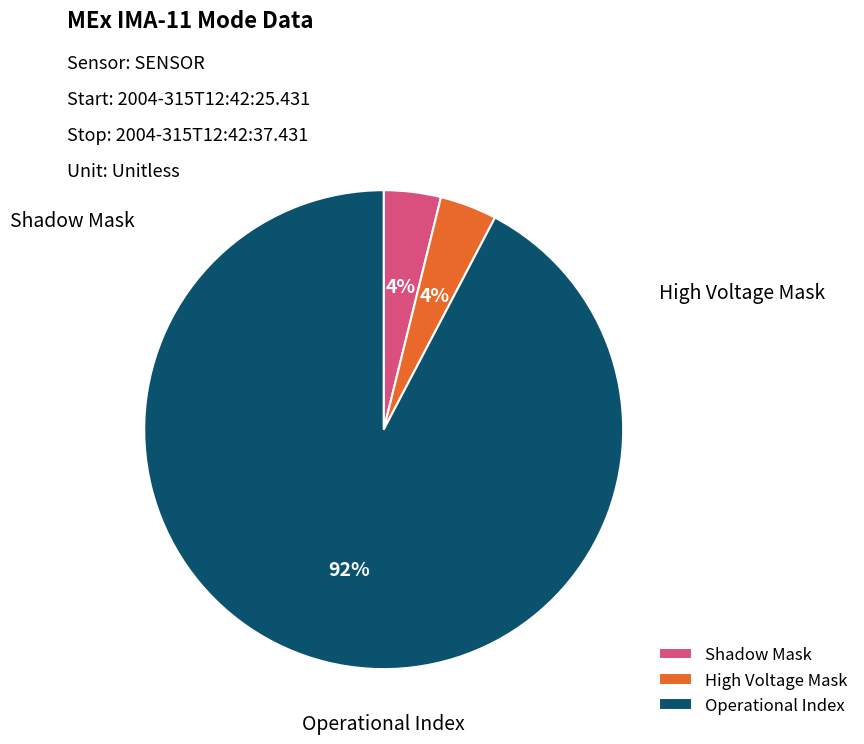

Is the sum of Operational Index and High Voltage Mask greater than half?

Yes